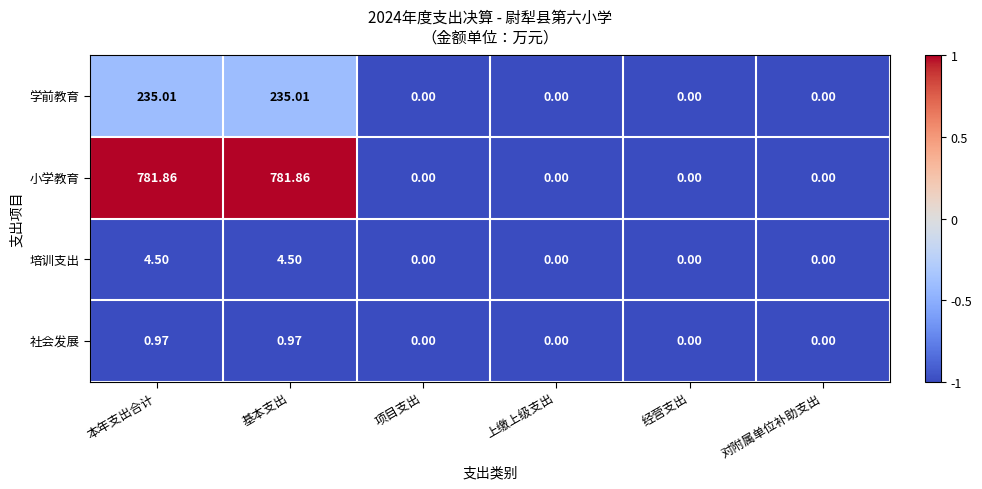

Is the value of 培训支出 at 基本支出 greater than the value of 学前教育 at 本年支出合计?

No